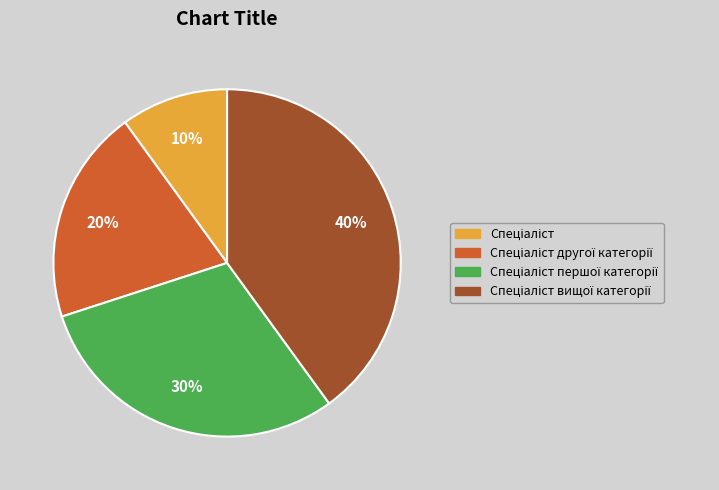

Is there any slice that represents more than half of the pie?

No